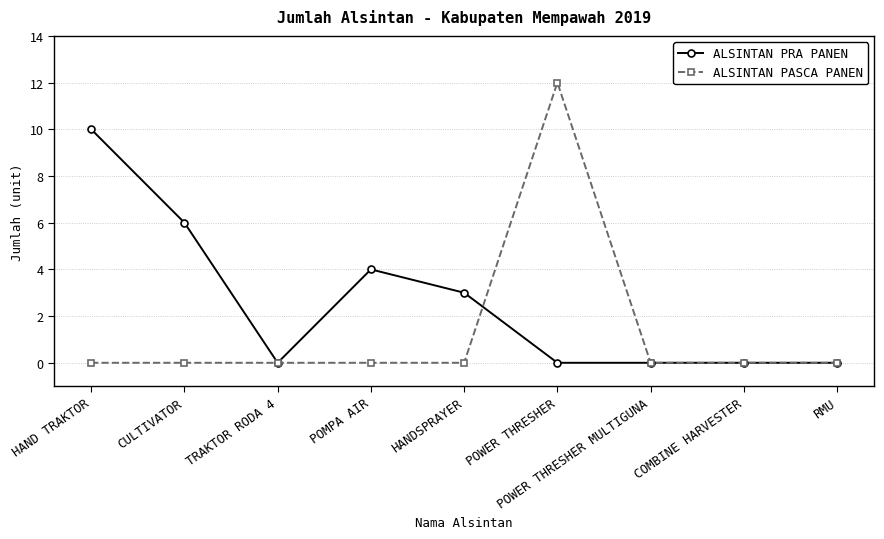

Reading left to right, extract all data points from this chart.

ALSINTAN PRA PANEN: HAND TRAKTOR=10	CULTIVATOR=6	TRAKTOR RODA 4=0	POMPA AIR=4	HANDSPRAYER=3	POWER THRESHER=0	POWER THRESHER MULTIGUNA=0	COMBINE HARVESTER=0	RMU=0
ALSINTAN PASCA PANEN: HAND TRAKTOR=0	CULTIVATOR=0	TRAKTOR RODA 4=0	POMPA AIR=0	HANDSPRAYER=0	POWER THRESHER=12	POWER THRESHER MULTIGUNA=0	COMBINE HARVESTER=0	RMU=0